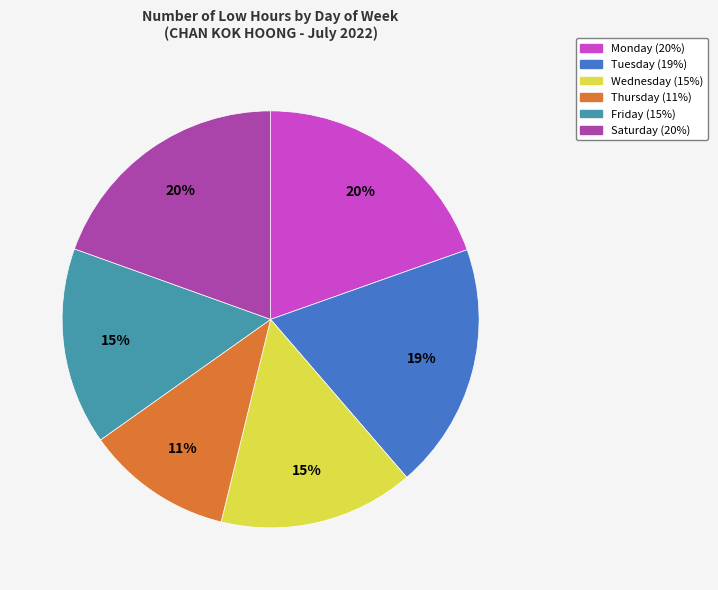

To the nearest percent, what is the average slice percentage?

17%